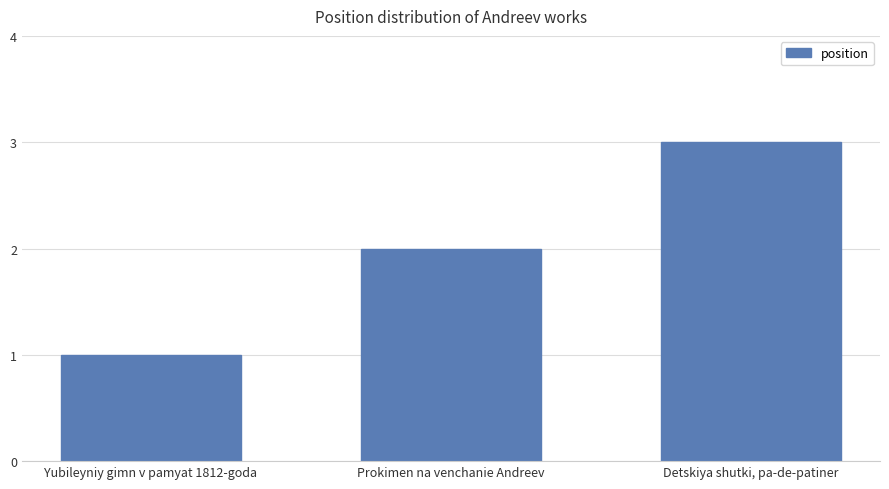

What is the label of the 3rd bar from the left?

Detskiya shutki, pa-de-patiner